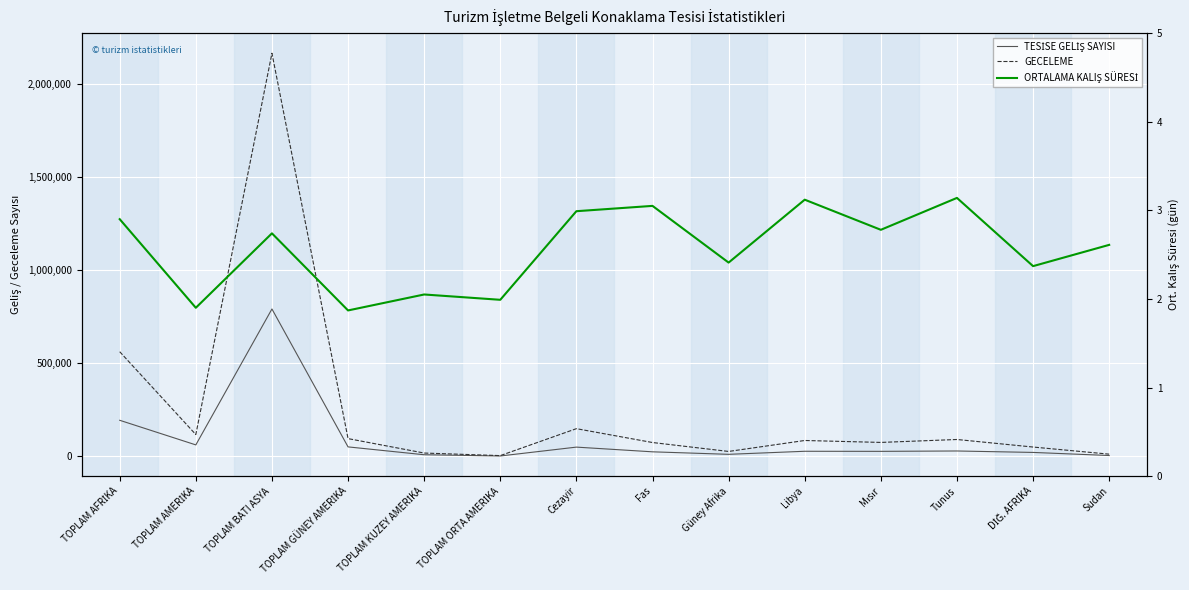

At which category does the chart reach its minimum across all series?

TOPLAM GÜNEY AMERİKA